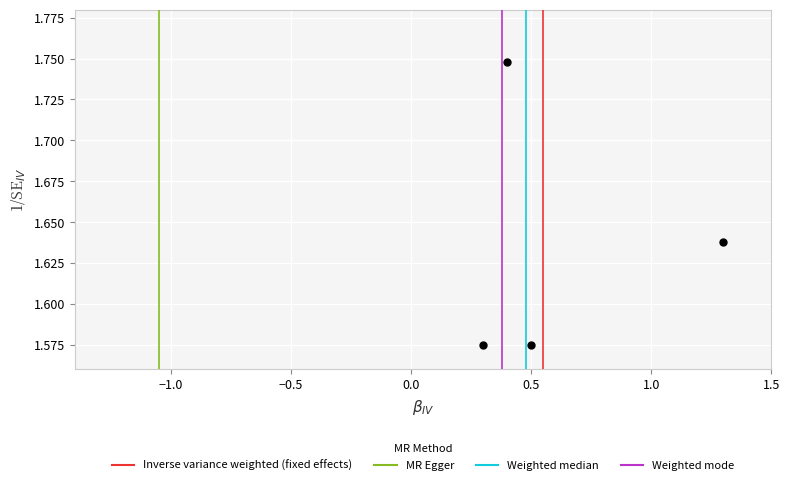

What is the range of X values (max minus min)?

1.0